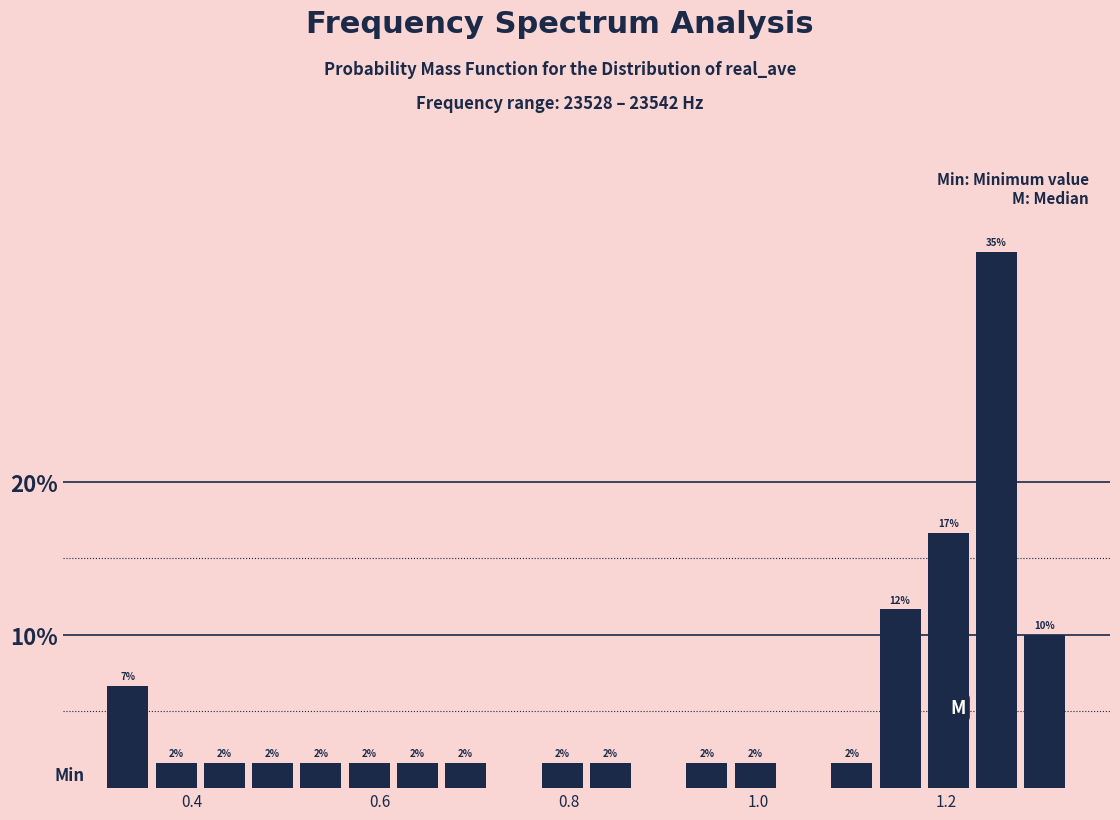

Read against the x-axis, roughly where is the centre of the tallest bar?

1.26